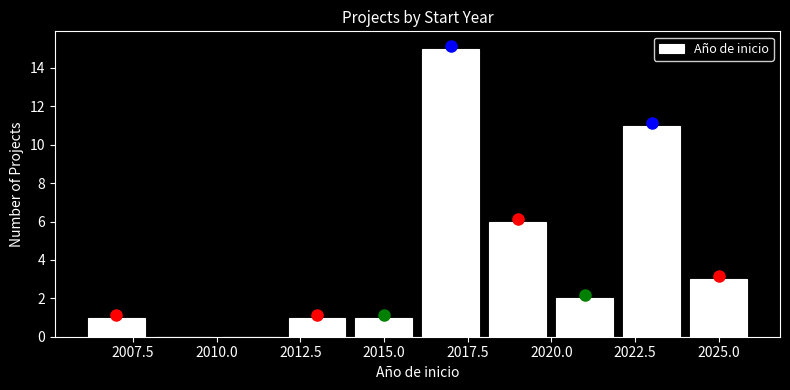

Reading left to right, list every bar in this chart as the range it spans on the x-axis followed by its height. The values are not printed on the chart, so give them approximately, as read against the axis.

2006 to 2008: 1
2008 to 2010: 0
2010 to 2012: 0
2012 to 2014: 1
2014 to 2016: 1
2016 to 2018: 15
2018 to 2020: 6
2020 to 2022: 2
2022 to 2024: 11
2024 to 2026: 3